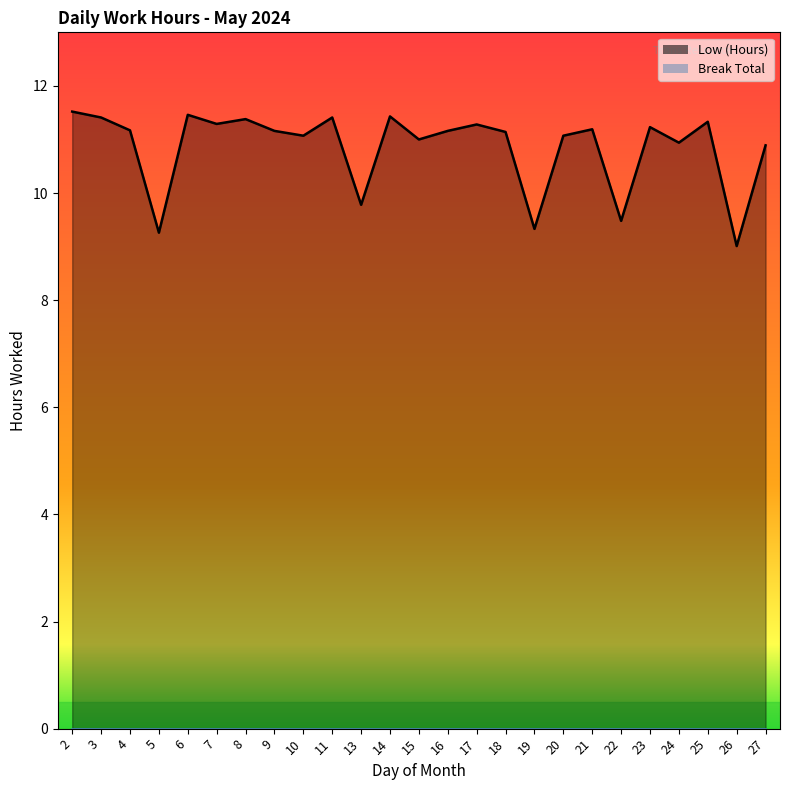

What is the value of the 22nd point from the left?

10.9